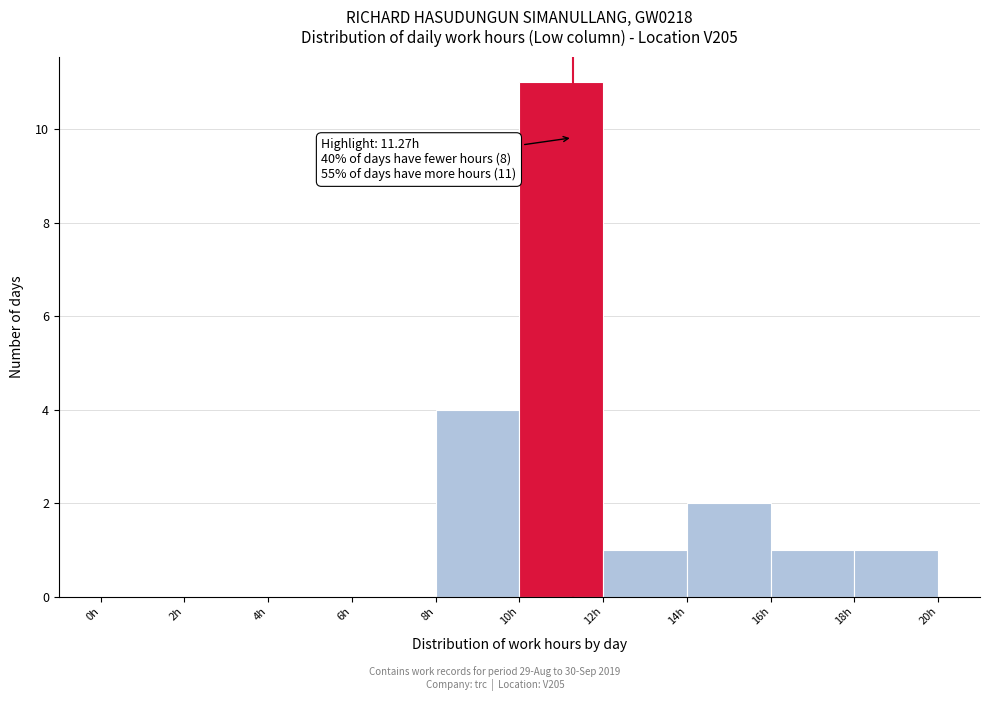

Over which range of the x-axis is the bar tallest?

10 to 12